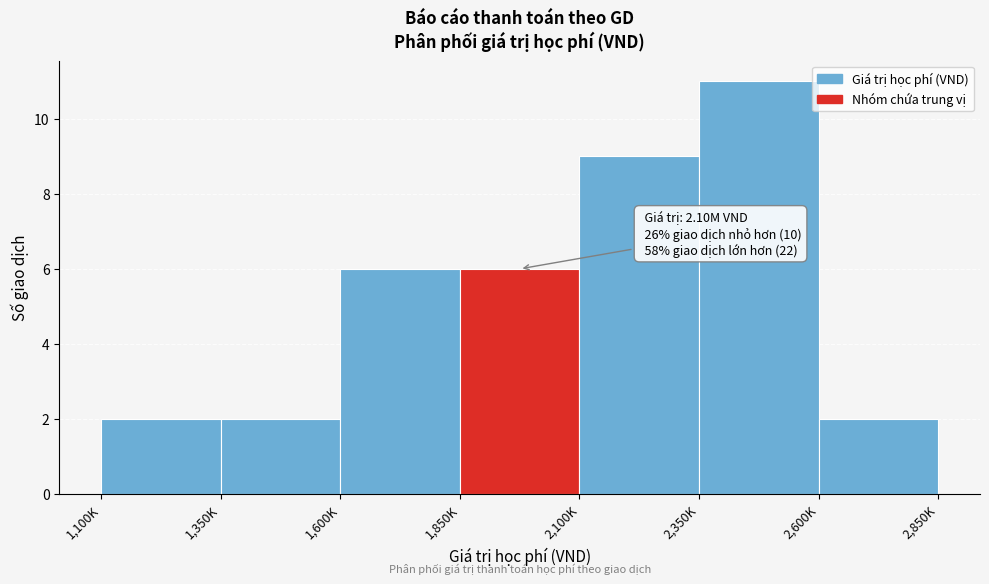

Reading left to right, transcribe all the data shown in this chart.

1,100K=2	1,350K=2	1,600K=6	1,850K=6	2,100K=9	2,350K=11	2,600K=2